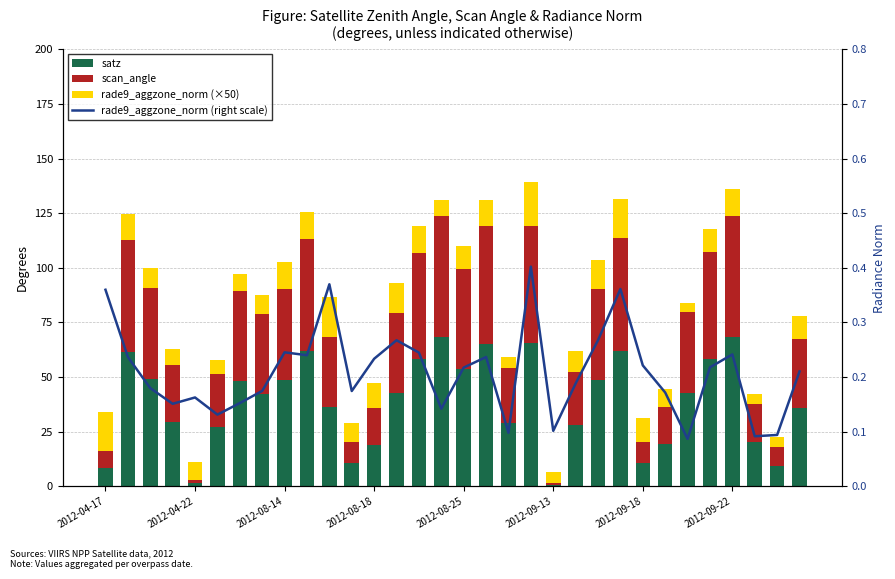

How many series are shown in this chart?

4